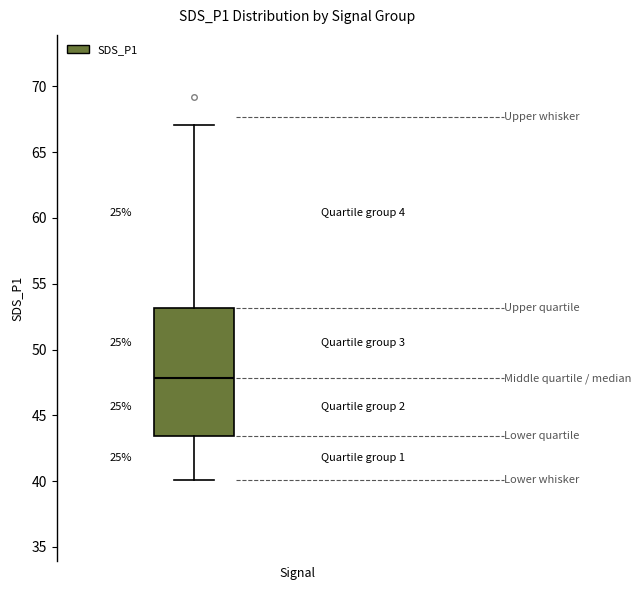

Read this box plot against the y-axis: the position of the median line, the range covered by the box, and the ends of both whiskers. The values are not printed on the chart, so give them approximately, as read against the axis.

median 48.0, box 43.5 to 53.0, whiskers 40.0 to 67.0